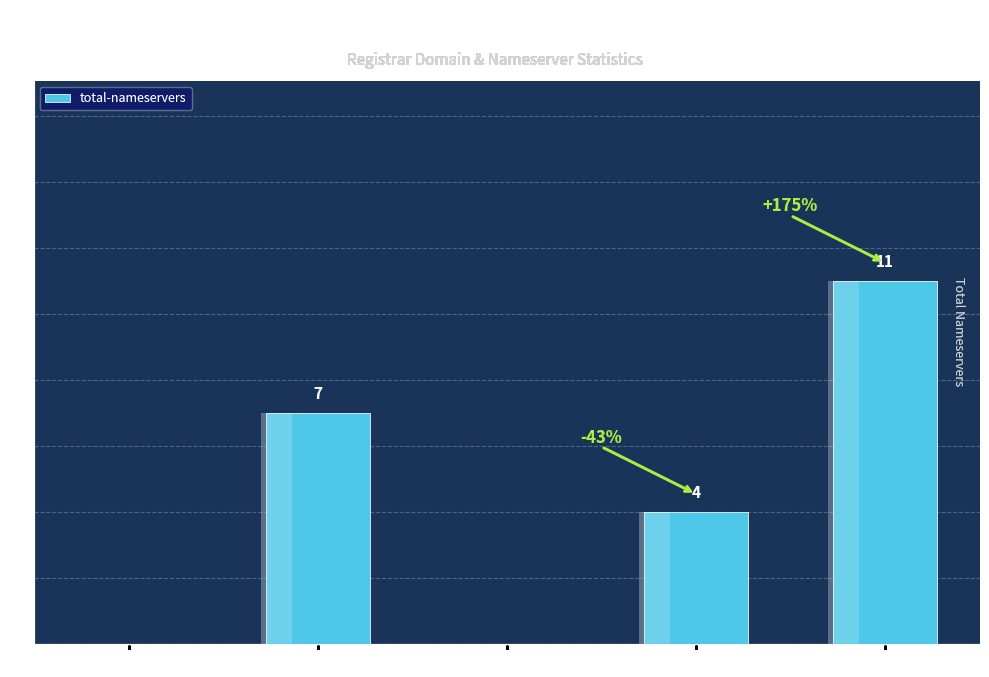

Approximately how many times larger is the value at Key-Systems LLC compared to Totals?

0.6